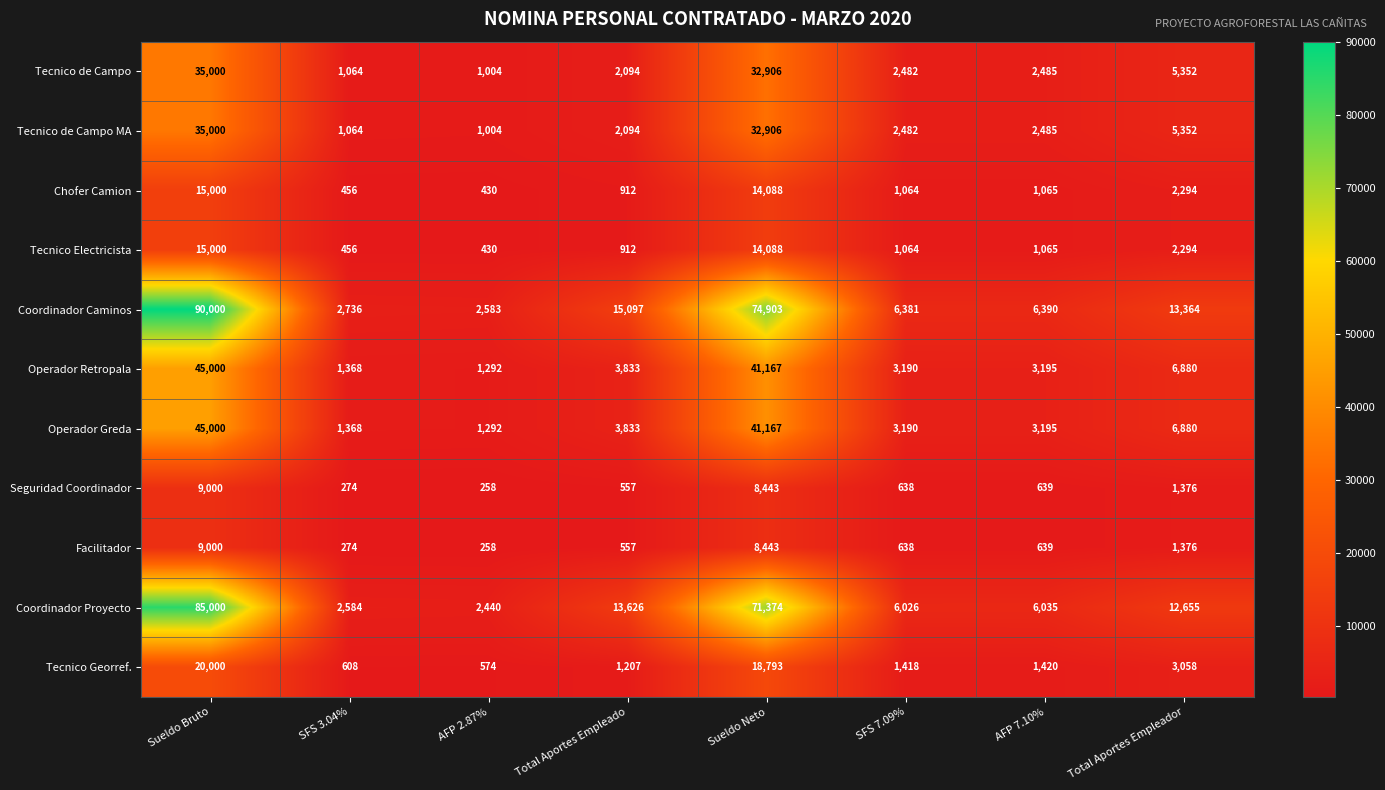

How many values in the Tecnico Electricista series are below 1065?

4